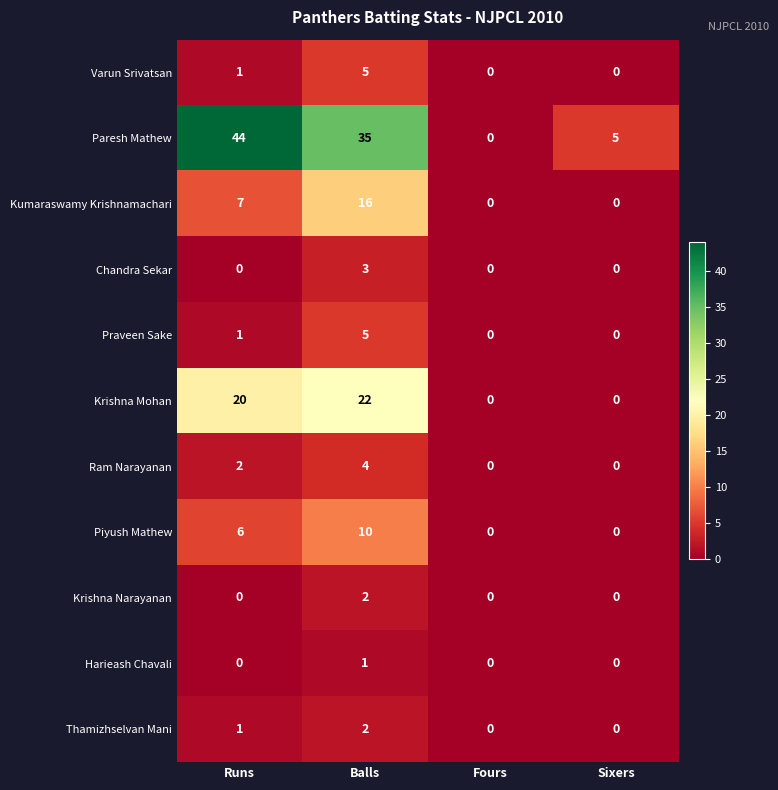

How many values in Paresh Mathew are above zero?

3